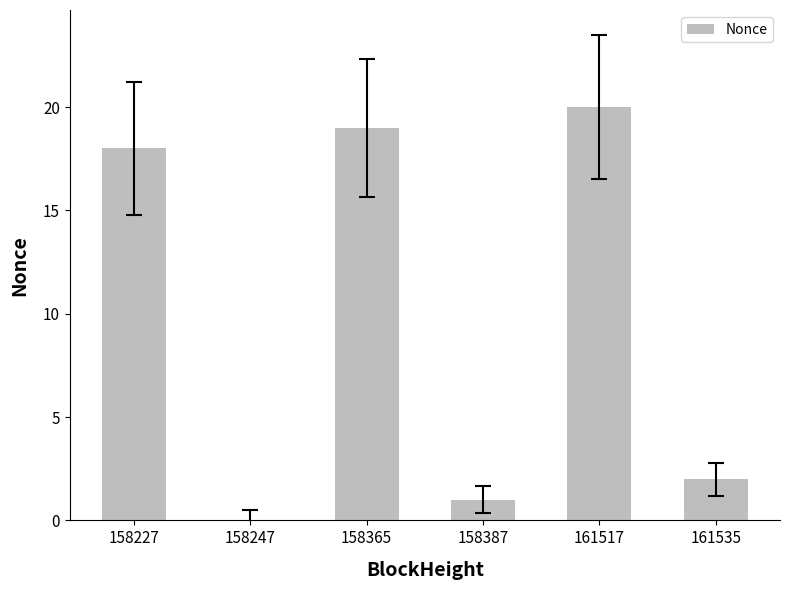

Count the number of categories in the chart.

6